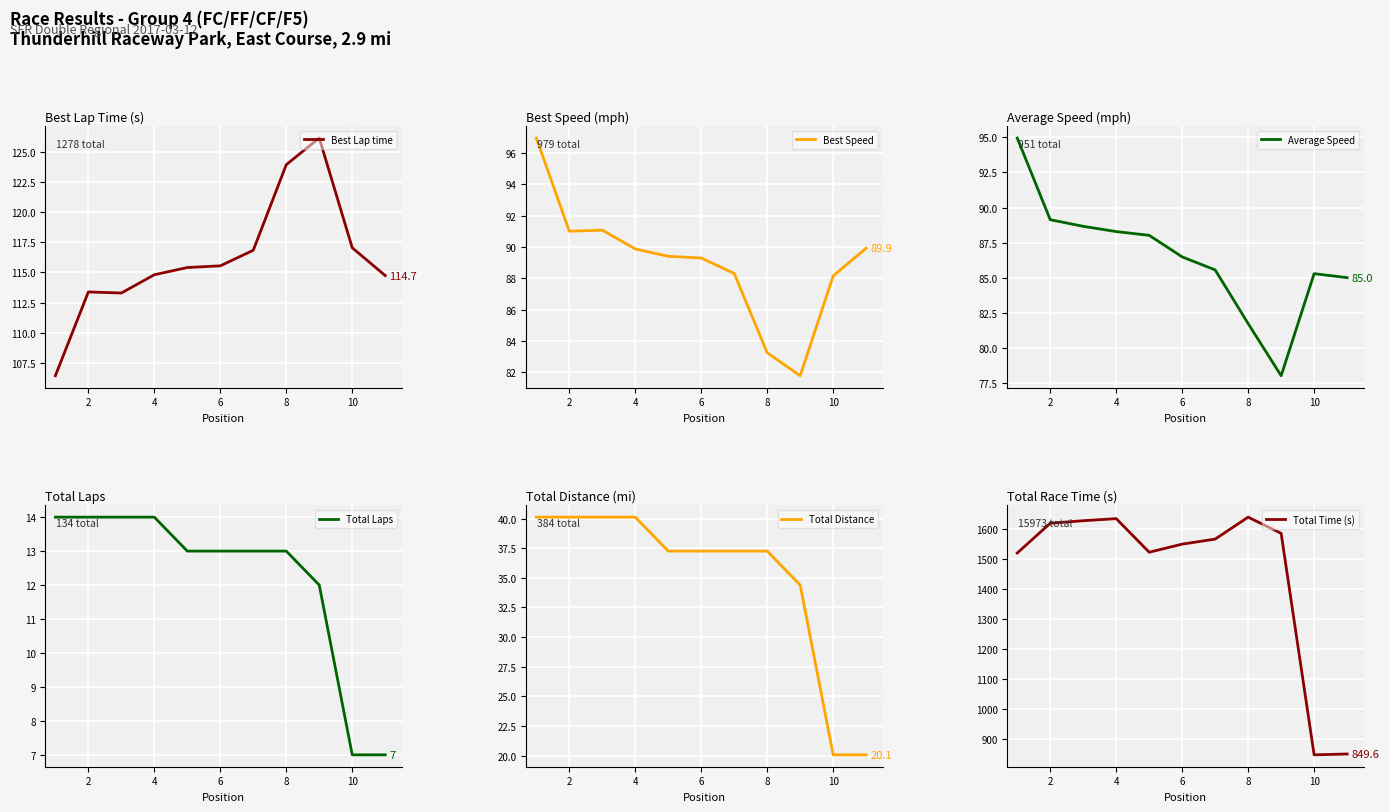

Reading left to right, list all the values displayed in this chart.

Best Lap time: 106.4	113.4	113.3	114.8	115.4	115.6	116.8	124.0	126.2	117.0	114.7
Best Speed: 96.9	91.0	91.1	89.9	89.4	89.3	88.3	83.2	81.8	88.1	89.9
Average Speed: 95.0	89.1	88.7	88.3	88.0	86.5	85.6	81.7	78.0	85.3	85.0
Total Laps: 14.0	14.0	14.0	14.0	13.0	13.0	13.0	13.0	12.0	7.0	7.0
Total Distance: 40.1	40.1	40.1	40.1	37.3	37.3	37.3	37.3	34.4	20.1	20.1
Total Time (s): 1521.2	1620.5	1629.1	1636.1	1523.8	1550.8	1567.7	1641.0	1586.8	846.8	849.6